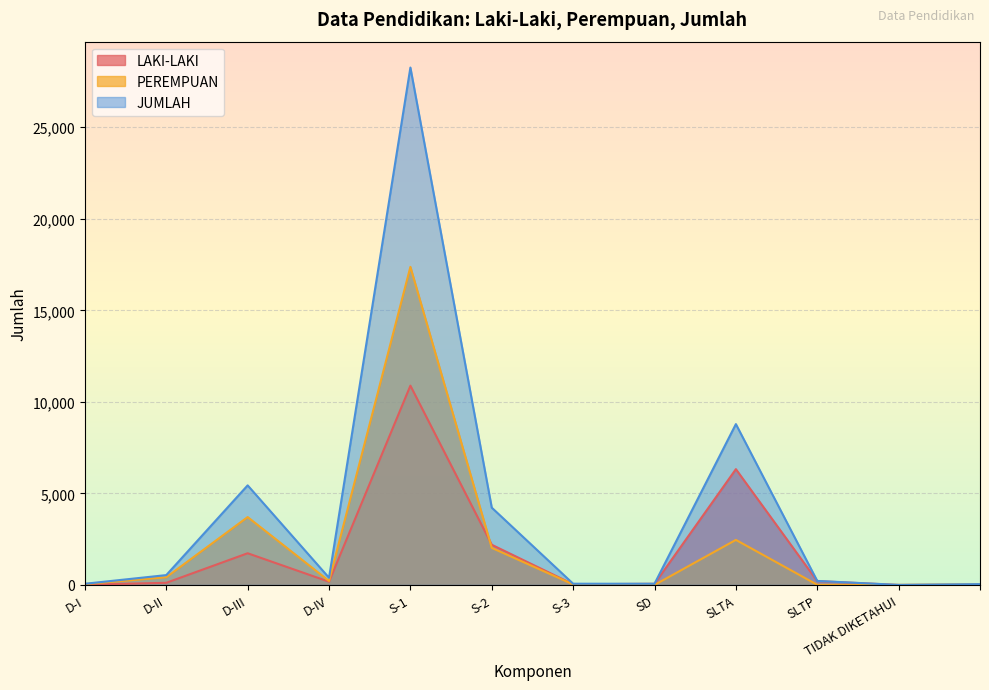

Rank the categories by JUMLAH value from lowest to highest.

TIDAK DIKETAHUI, , D-I, SD, S-3, SLTP, D-IV, D-II, S-2, D-III, SLTA, S-1